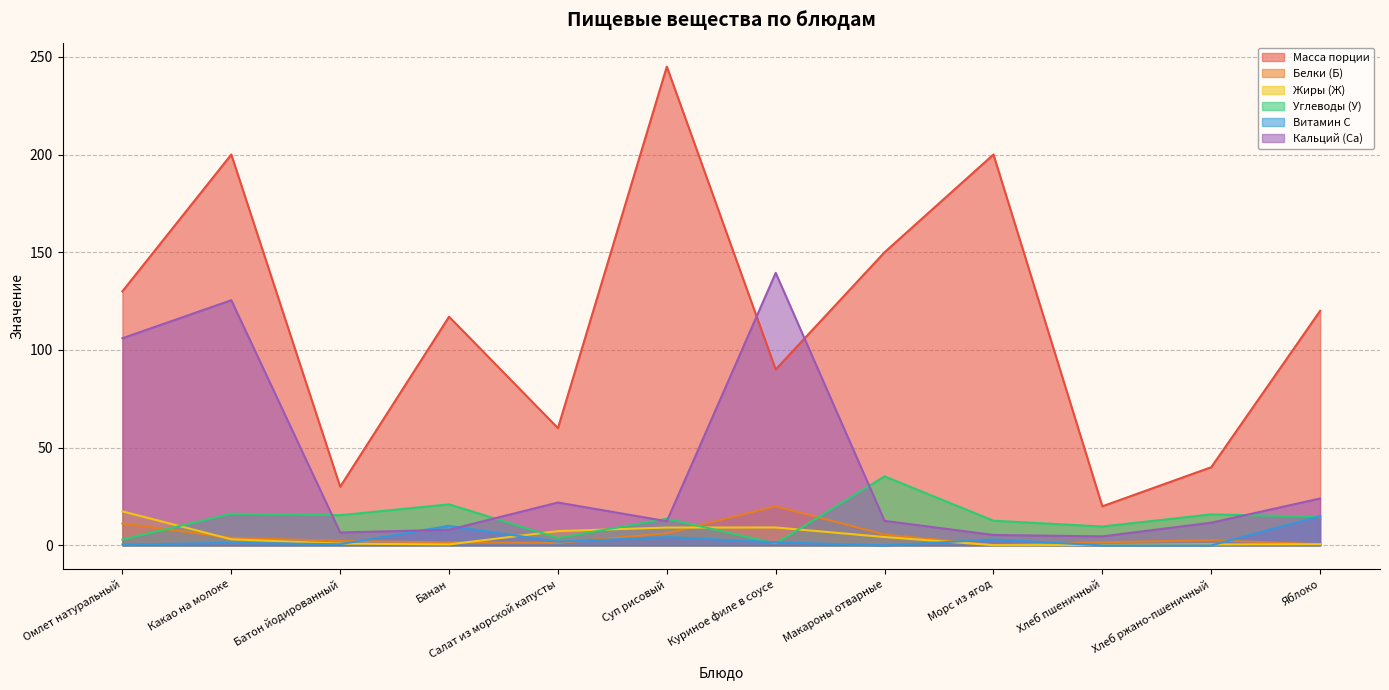

What is the total value across all series at Батон йодированный?

55.9